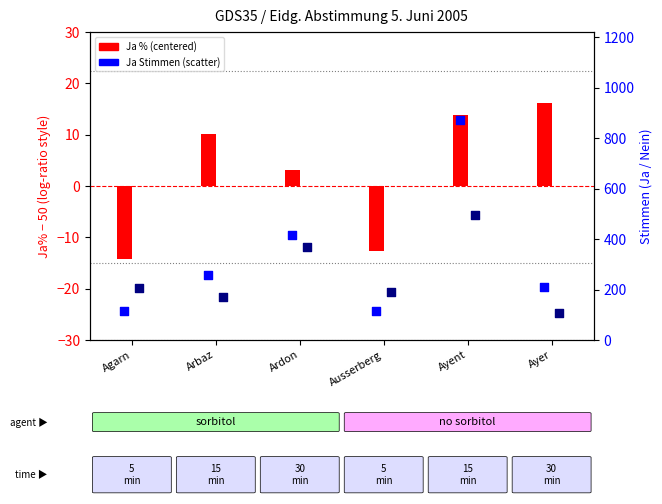

Which series reaches the minimum Y coordinate?

Ja % (centered at 50)